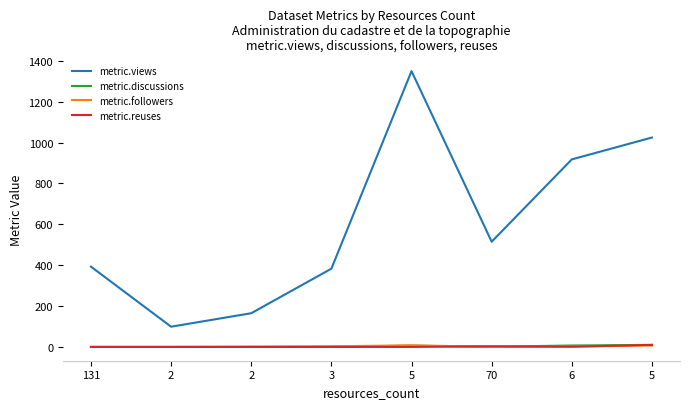

How many lines are shown in the chart?

4